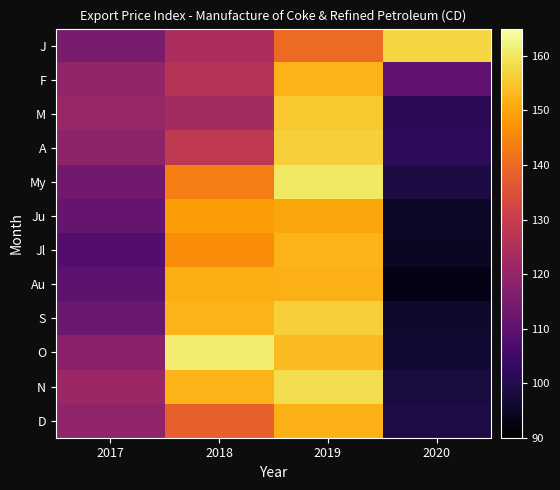

What is the total value across all series at 2019?

1839.2